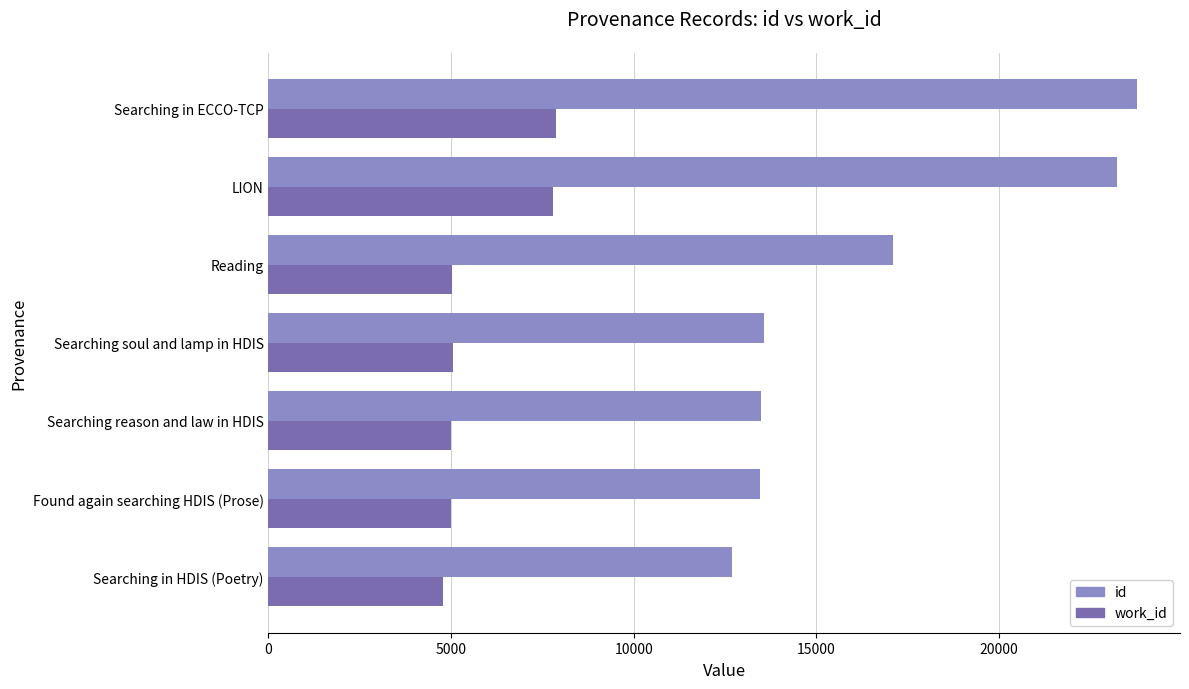

List the series in order of their overall mean, highest first.

id, work_id